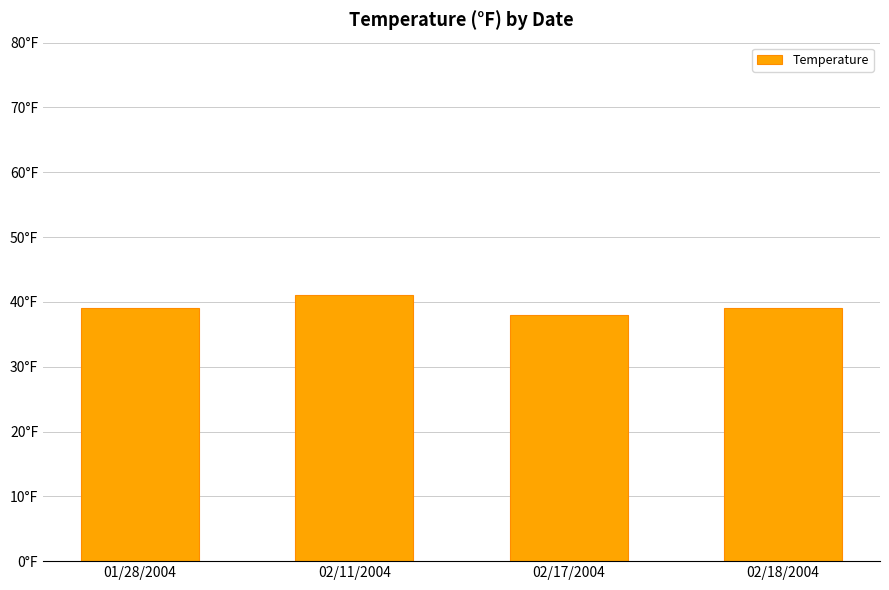

What is the minimum value shown in the chart?

38